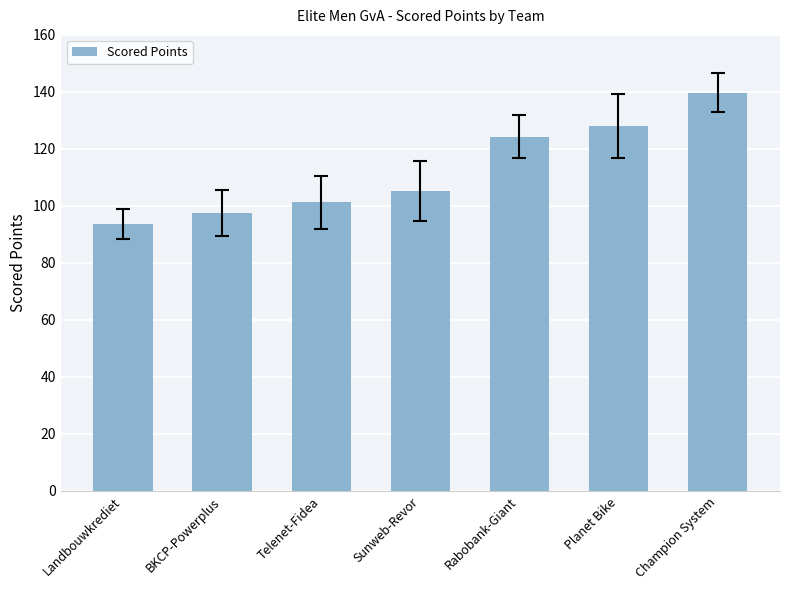

At which label does the data first exceed 105?

Sunweb-Revor